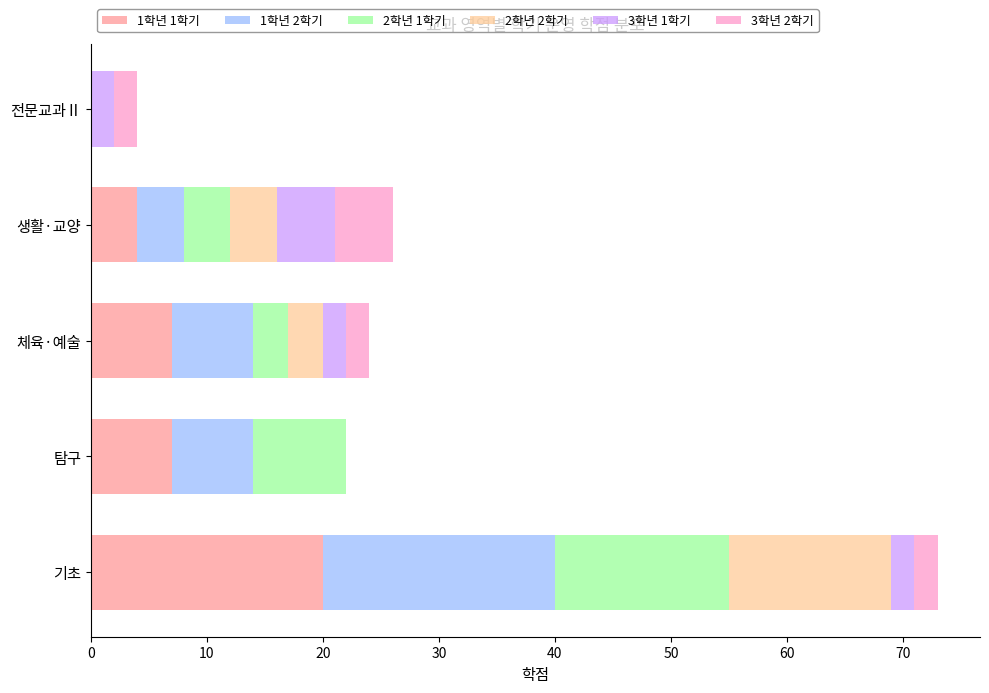

At which category is the sum across all series the highest?

기초